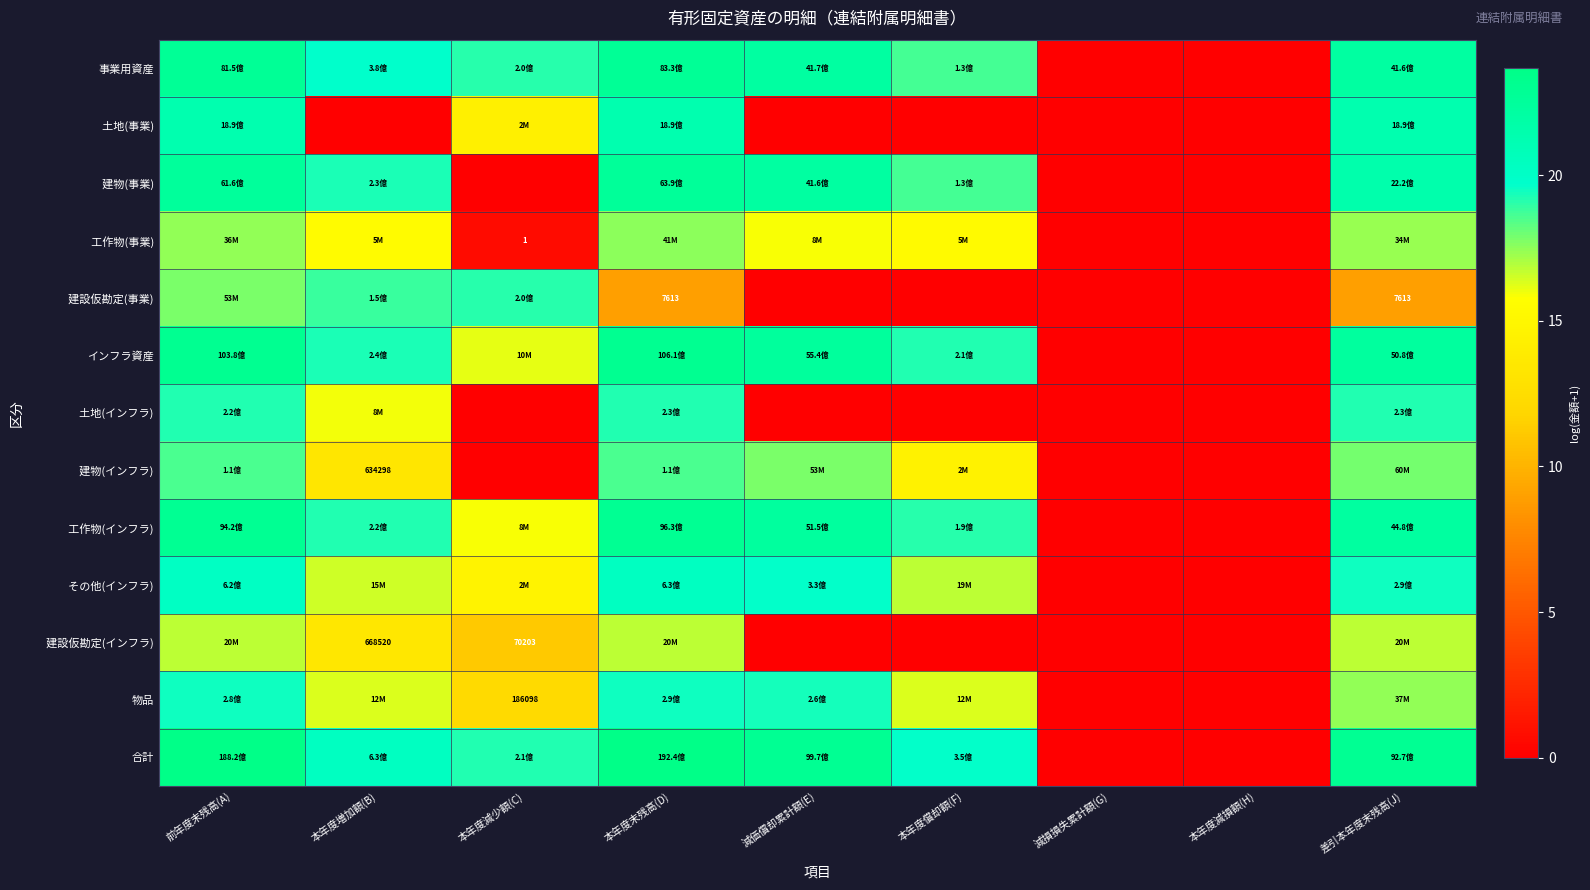

How many positive values does the 合計 series have?

7